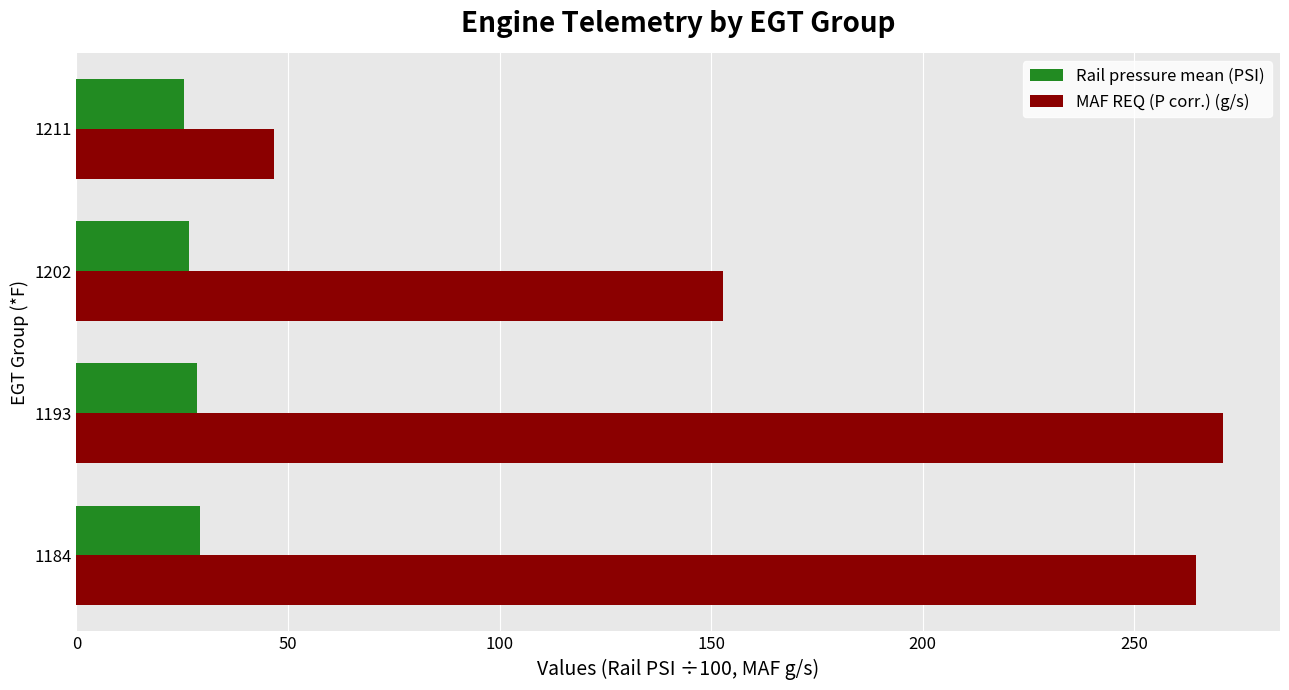

What are all the series names shown in the legend?

Rail pressure mean (PSI), MAF REQ (P corr.) (g/s)